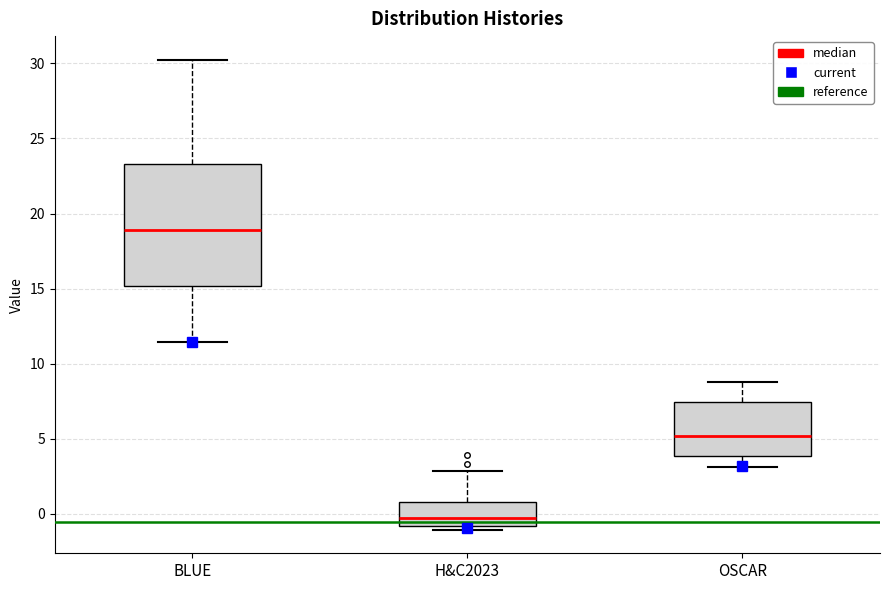

Reading left to right, read every box against the y-axis: the position of its median line, the range the box covers, and the ends of its whiskers. The values are not printed on the chart, so give them approximately, as read against the axis.

BLUE: median 19.0, box 15.0 to 23.5, whiskers 11.5 to 30.0
H&C2023: median -0.5, box -1.0 to 1.0, whiskers -1.0 (just below the box's lower edge) to 3.0
OSCAR: median 5.0, box 4.0 to 7.5, whiskers 3.0 to 9.0